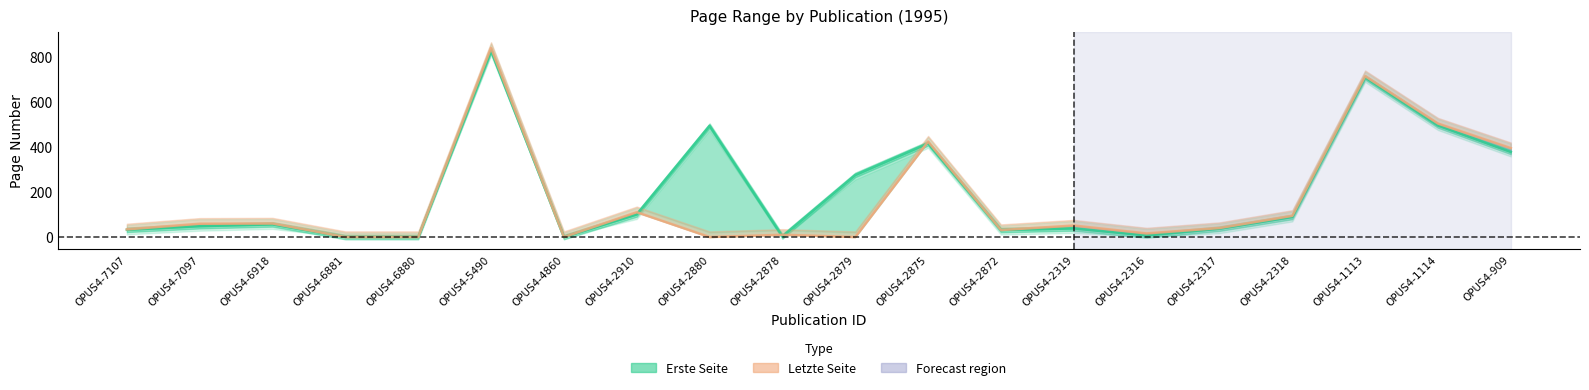

What is the label of the 14th point from the right?

OPUS4-4860